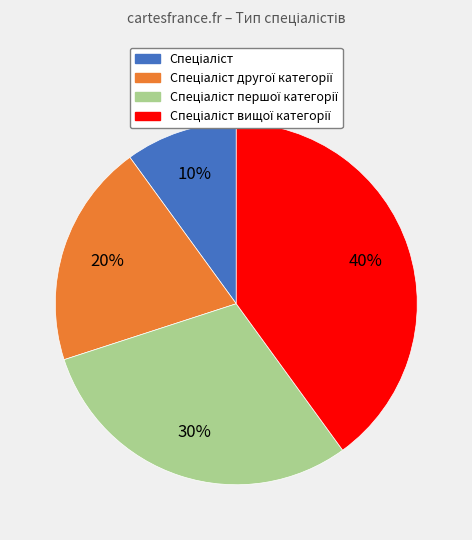

To the nearest percent, what is the average slice percentage?

25%